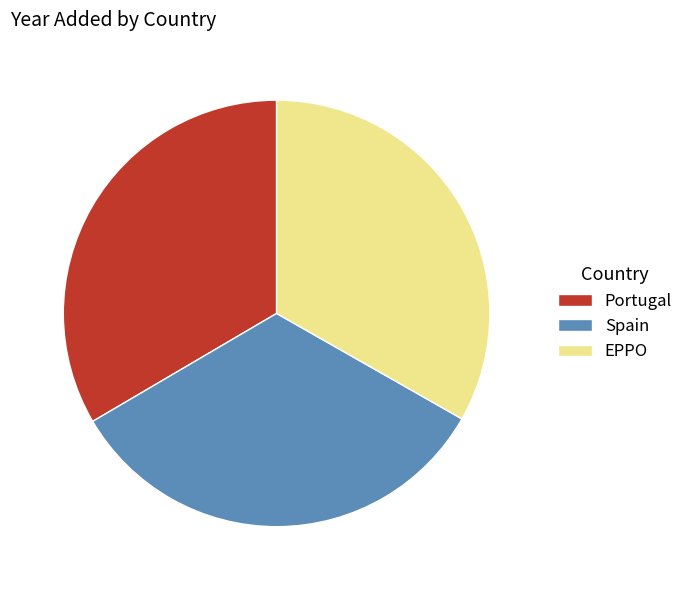

Count the number of slices in the pie.

3